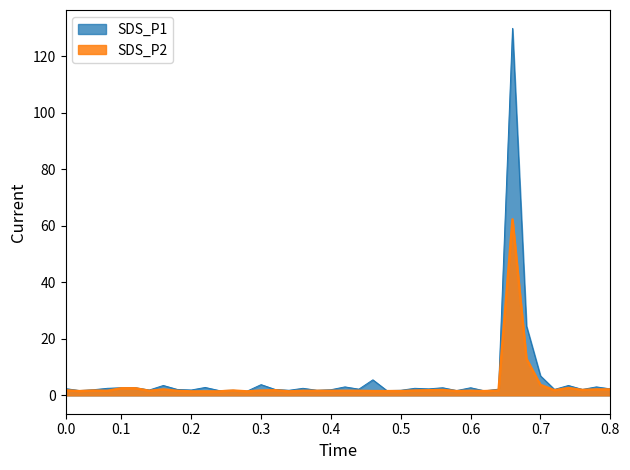

True or false: SDS_P2 and SDS_P1 cross at least once.

False